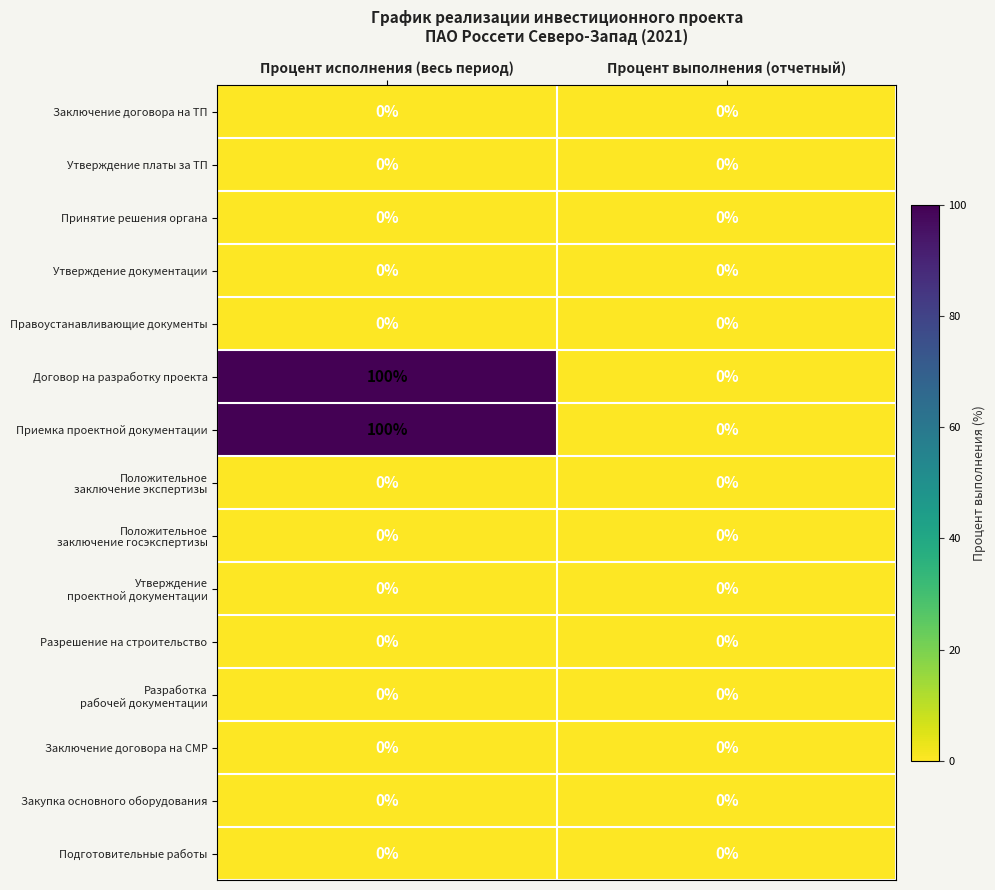

What is the difference between the highest and lowest values at Процент исполнения (весь период)?

100